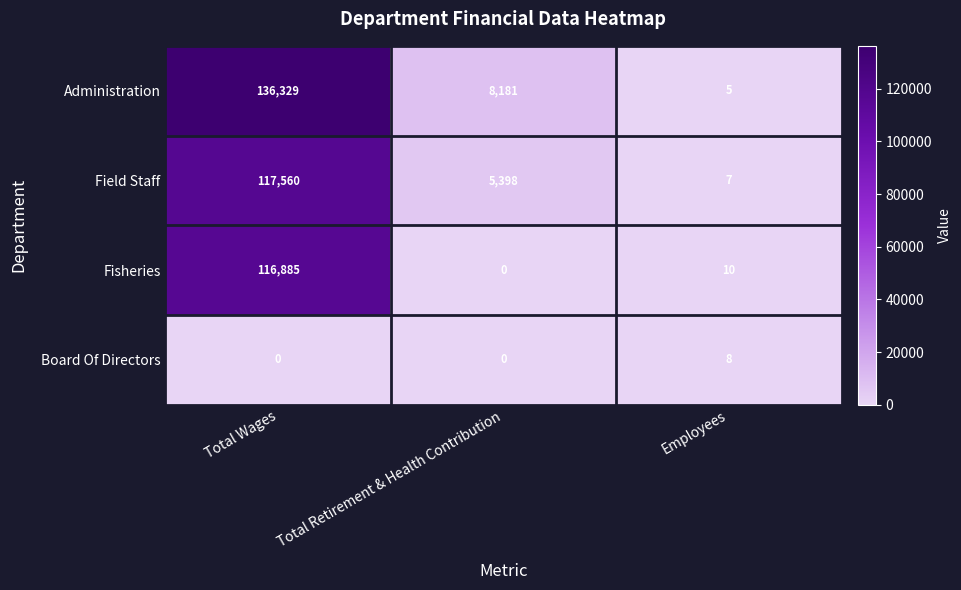

What is the difference between the maximum and second lowest values in the Field Staff series?

112162